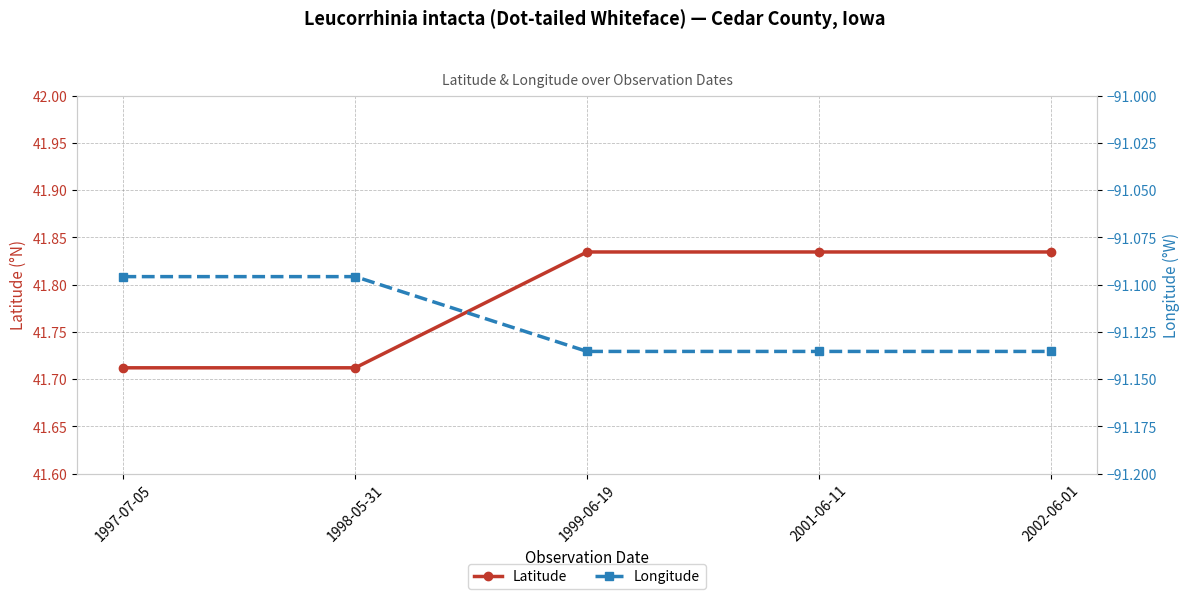

At how many categories does at least one series exceed -32?

5